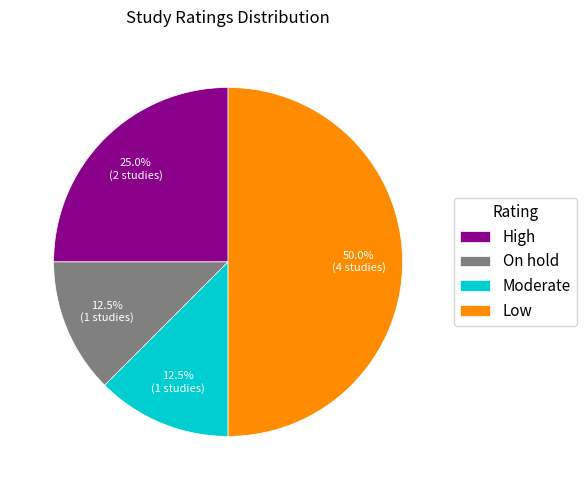

How many slices are in this pie chart?

4